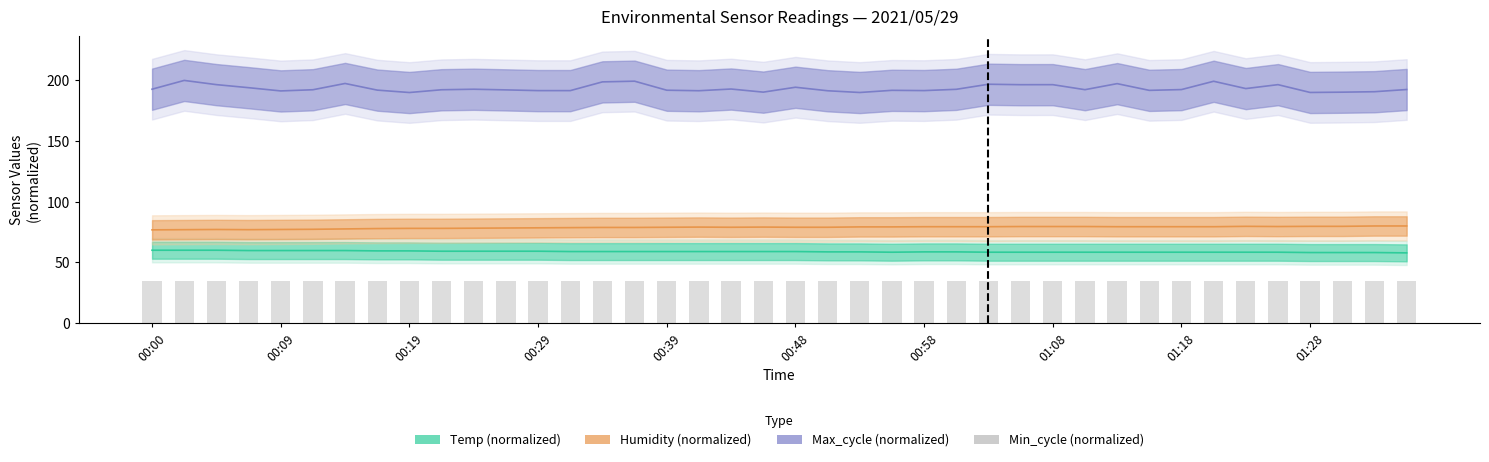

Read the Min_cycle (normalized) value at 01:18.

35.0